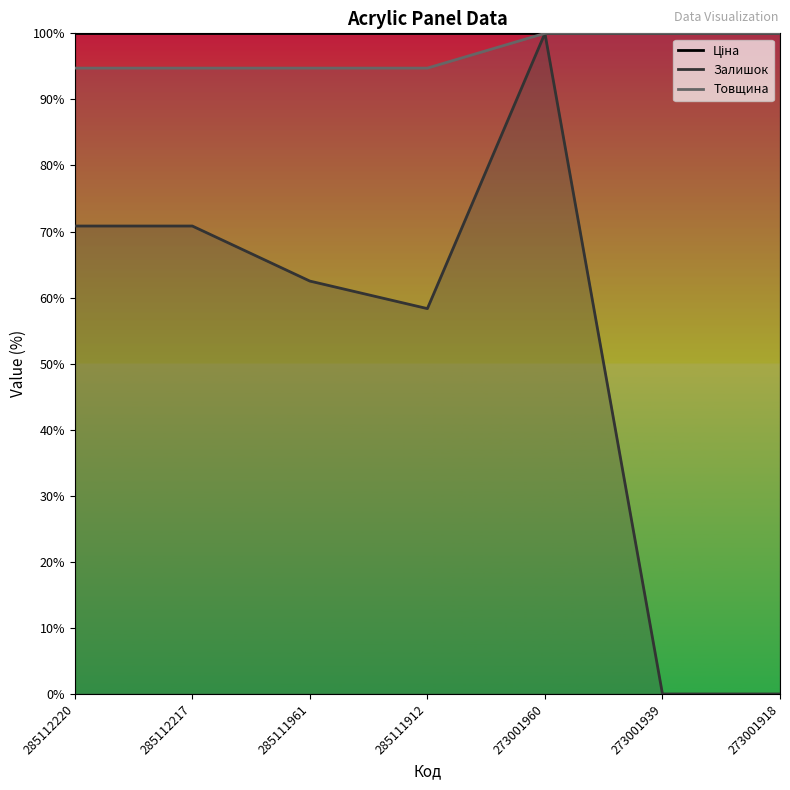

Is the value of Товщина at 285111912 greater than the value of Залишок at 273001960?

No